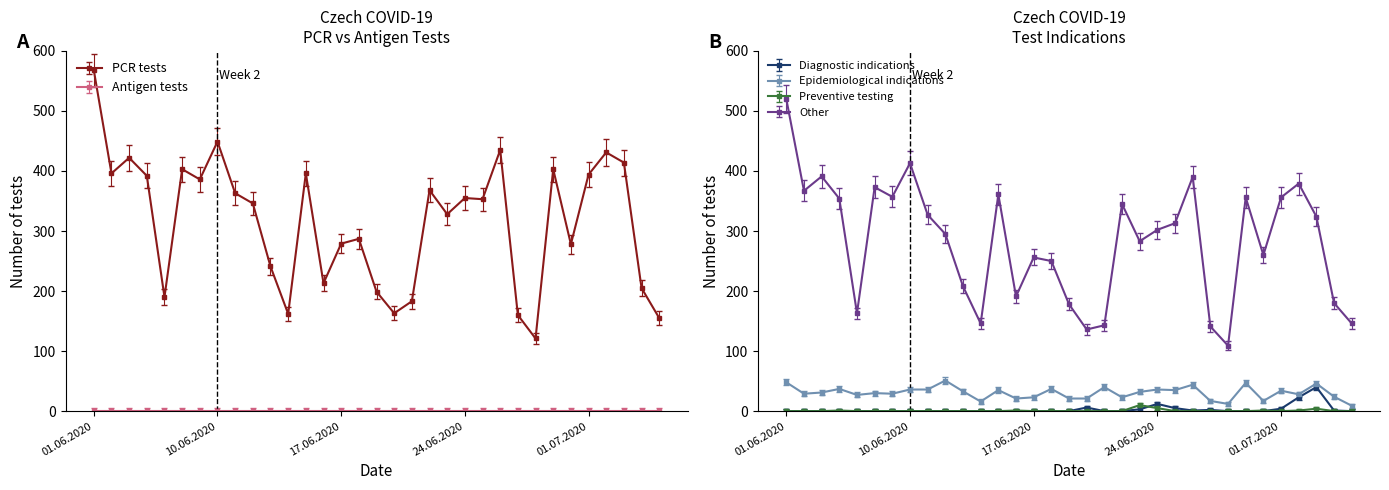

True or false: PCR tests has more than 1 interior local peaks.

True